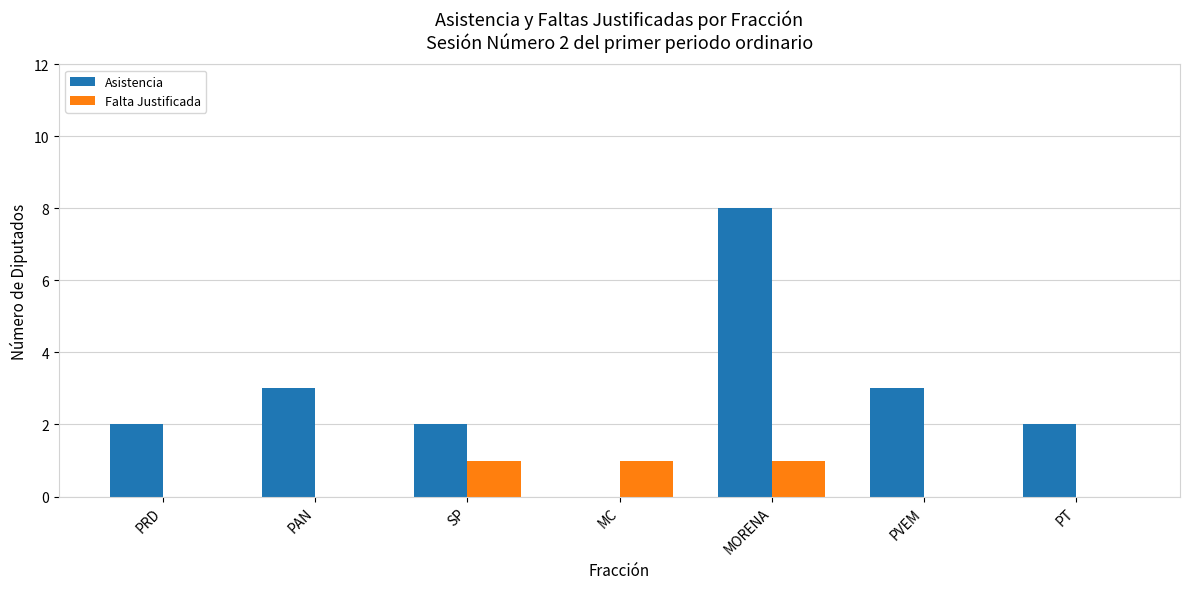

True or false: Asistencia has a value of 3 at PT.

False